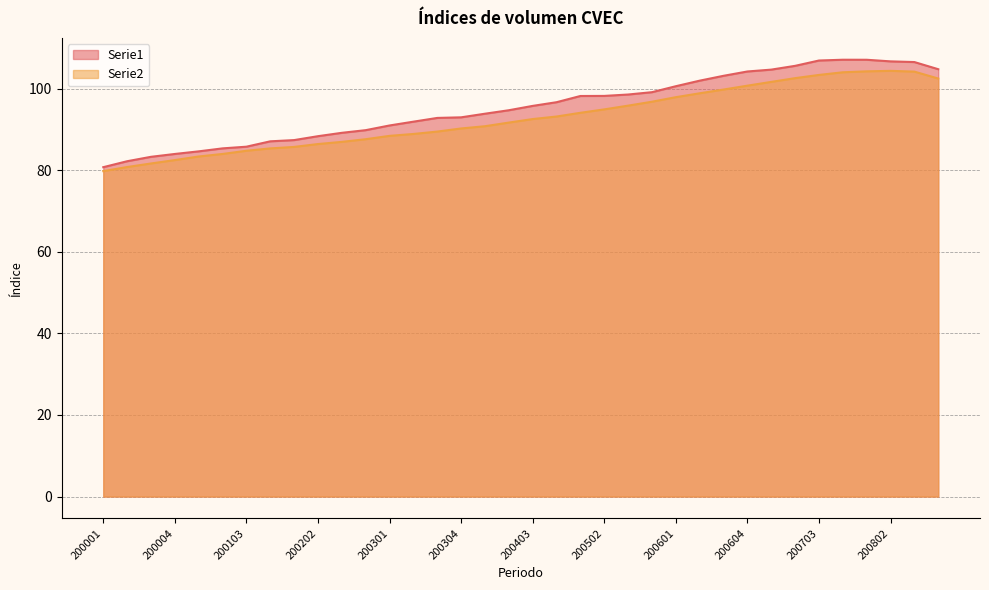

True or false: Serie2 has more than 2 points higher than both neighbors.

False